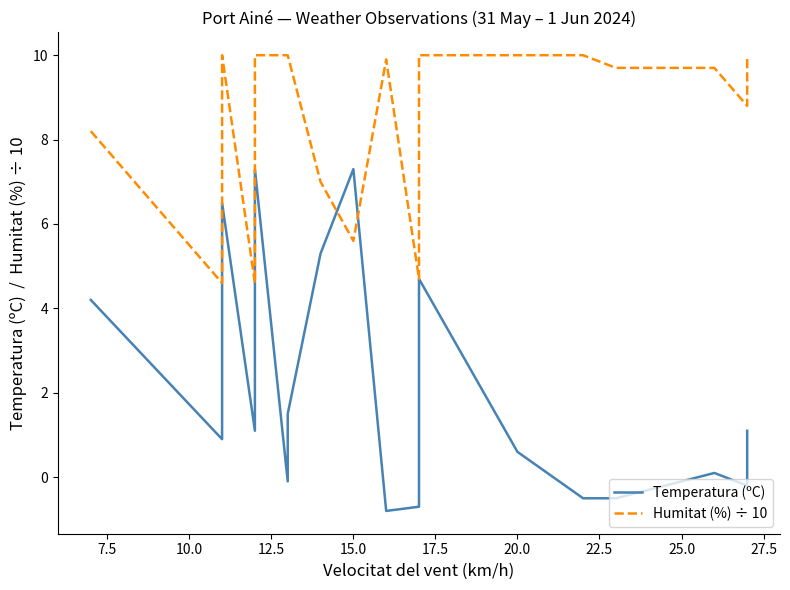

Rank the series at 20.0 from lowest to highest value.

Temperatura (ºC), Humitat (%) ÷ 10